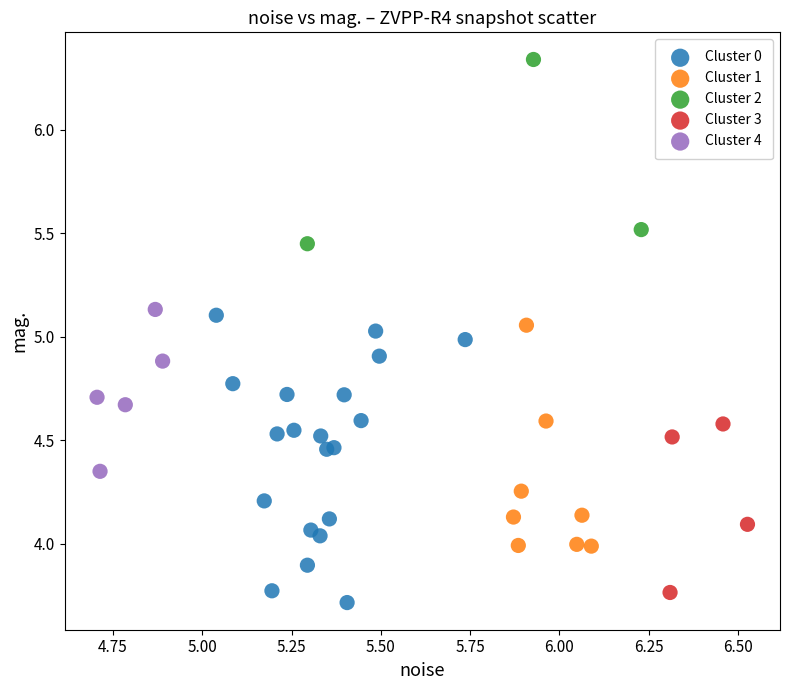

Which series has the widest spread of Y values?

Cluster 0